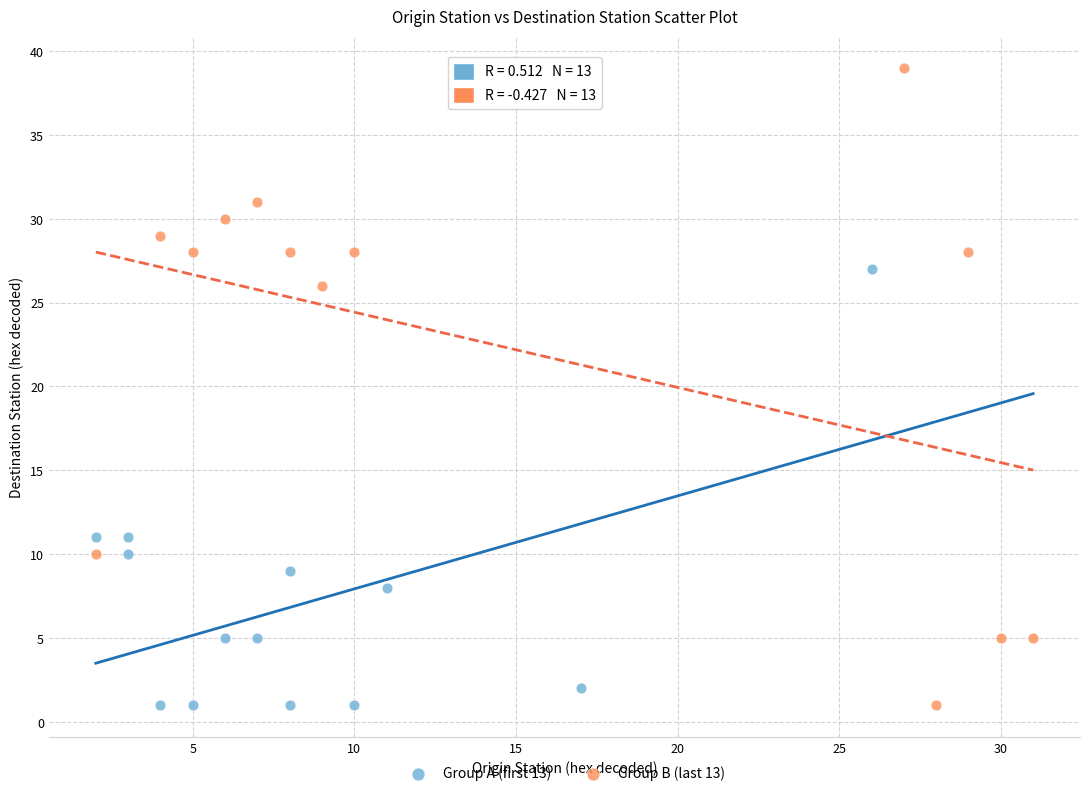

Which series contains the highest Y value?

Group B (last 13)